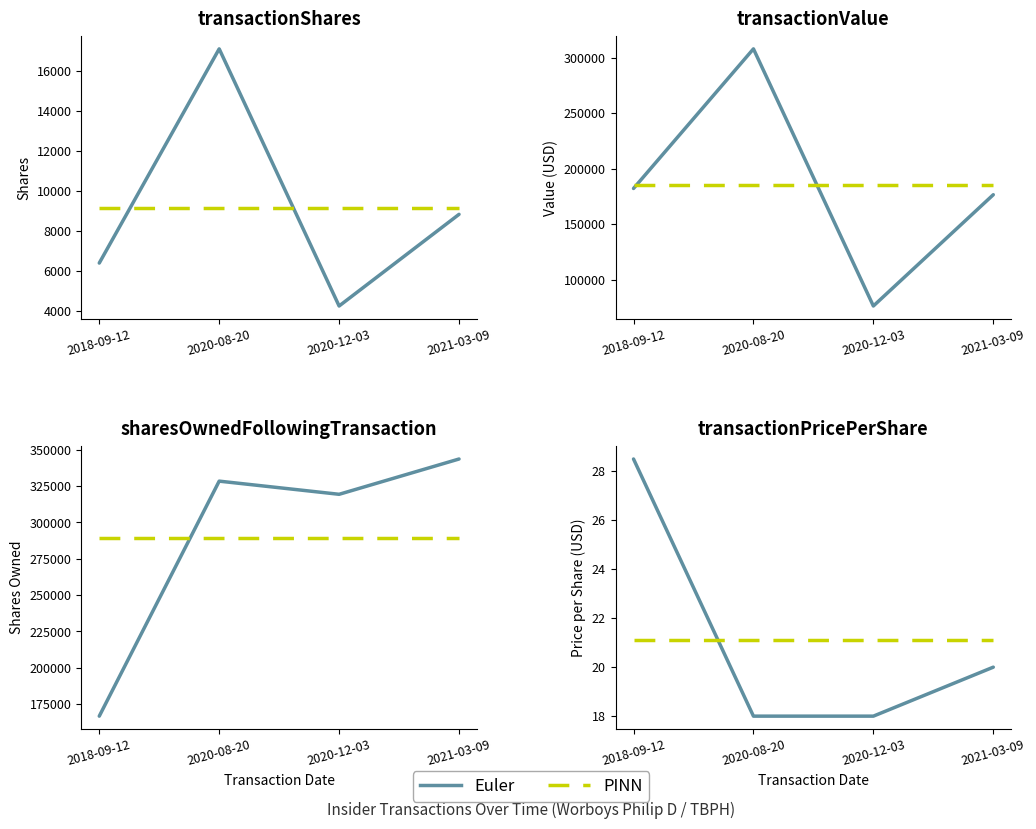

Read the PINN value at 2020-12-03.

21.1